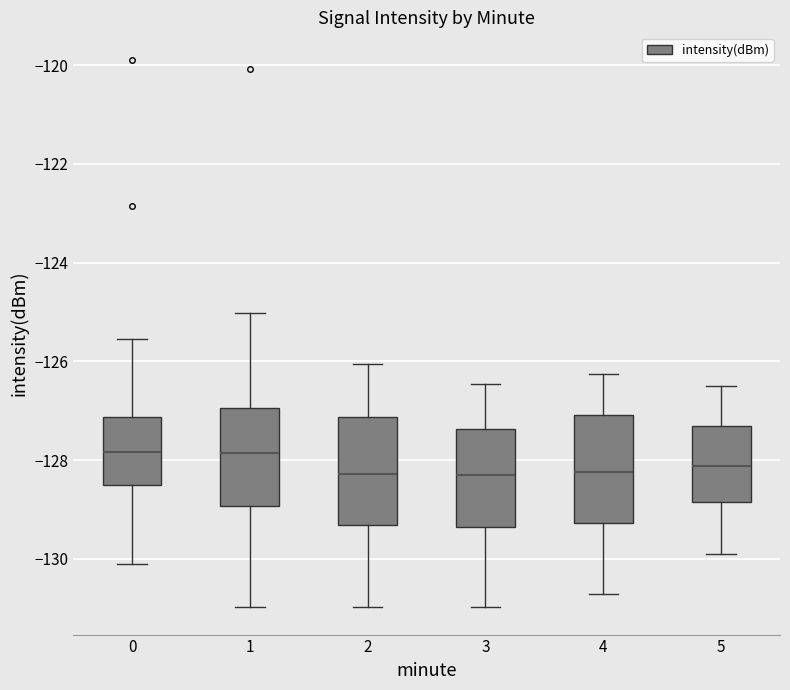

Reading left to right, read every box against the y-axis: the position of its median line, the range the box covers, and the ends of its whiskers. The values are not printed on the chart, so give them approximately, as read against the axis.

0: median -127.8, box -128.6 to -127.2, whiskers -130.2 to -125.6
1: median -127.8, box -129.0 to -127.0, whiskers -131.0 to -125.0
2: median -128.2, box -129.4 to -127.2, whiskers -131.0 to -126.0
3: median -128.4, box -129.4 to -127.4, whiskers -131.0 to -126.4
4: median -128.2, box -129.2 to -127.0, whiskers -130.8 to -126.2
5: median -128.2, box -128.8 to -127.4, whiskers -130.0 to -126.4